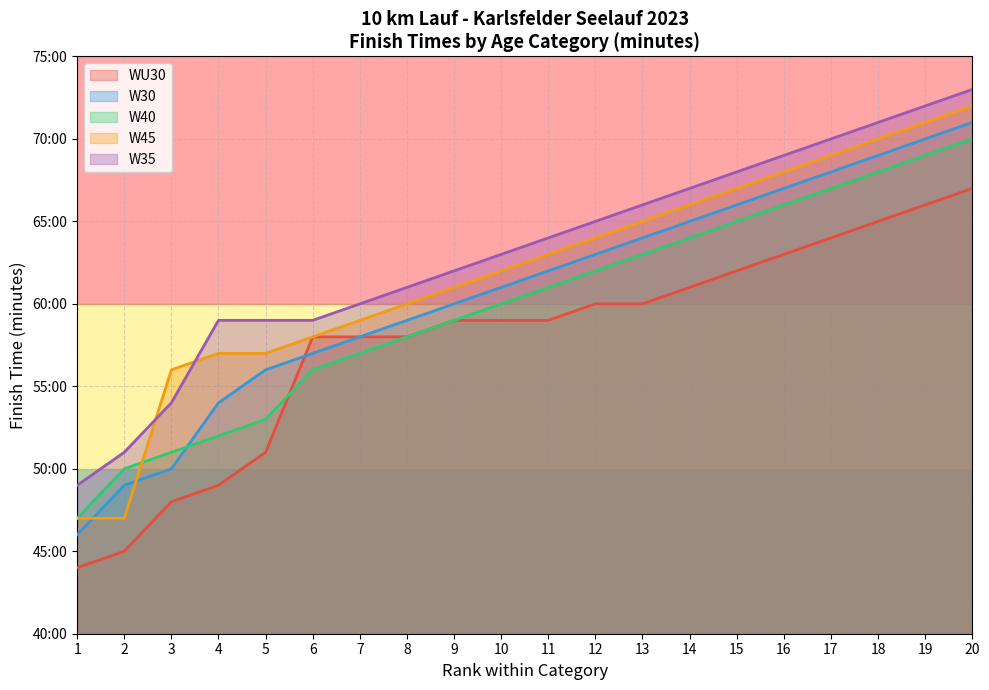

How many lines are shown in the chart?

5